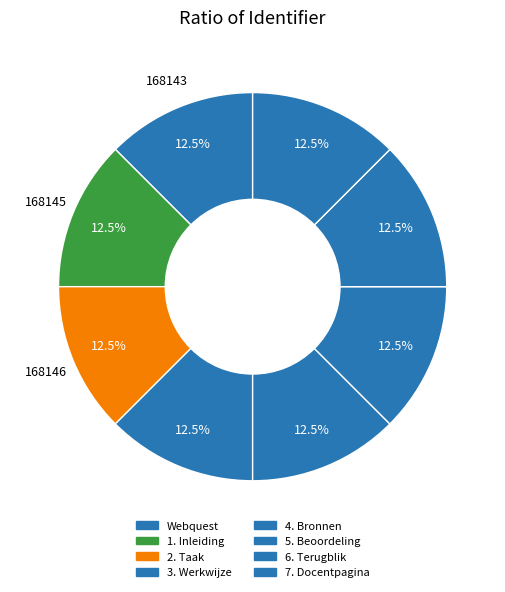

The 6. Terugblik slice represents 13% of the pie. True or false?

True